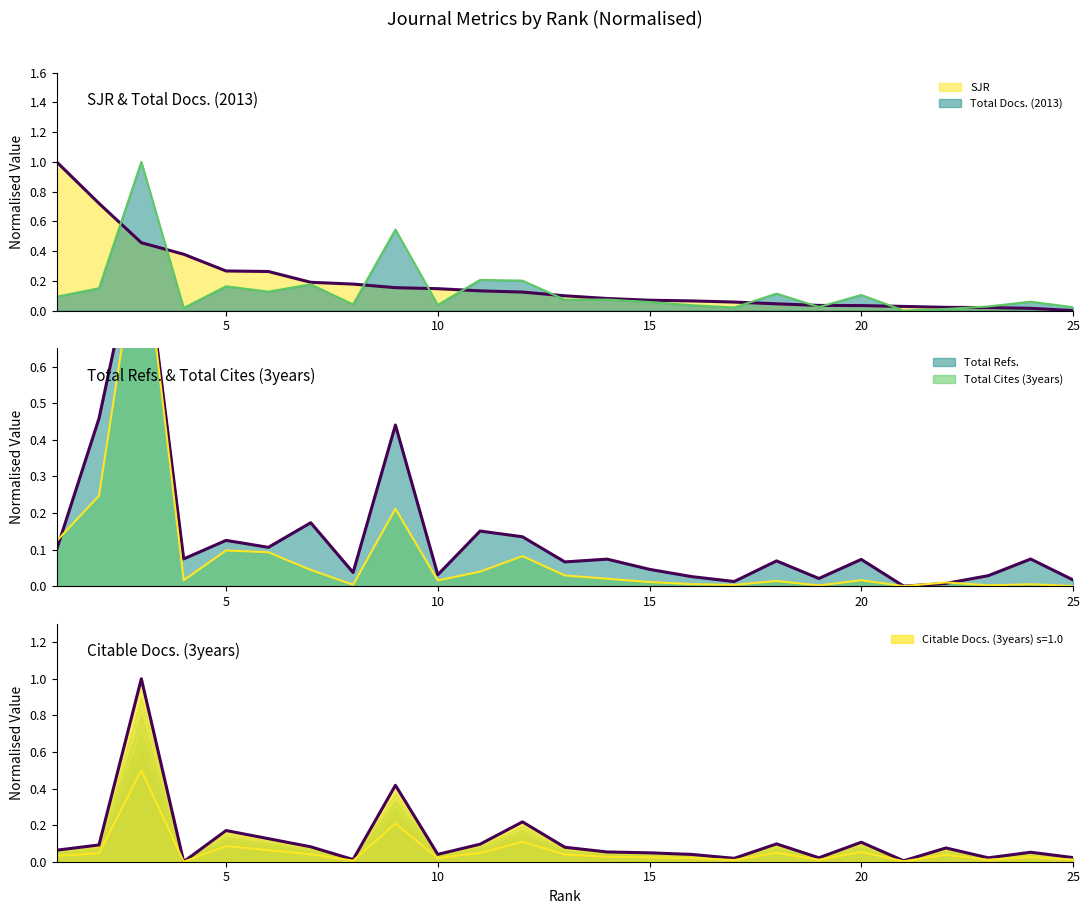

How many intersections are there between Total Refs. and Citable Docs. (3years)?

9